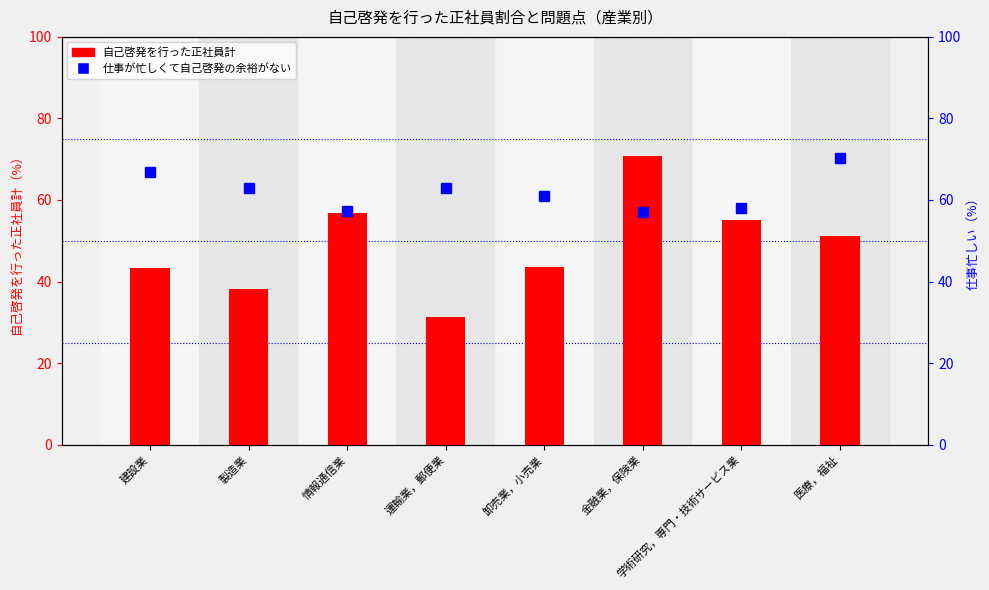

Rank the series by their maximum value, from lowest to highest.

仕事が忙しくて自己啓発の余裕がない, 自己啓発を行った正社員計